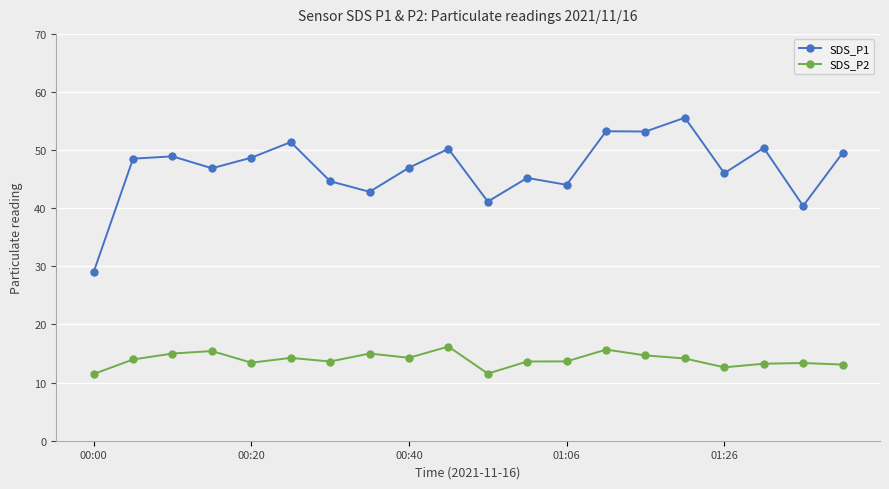

What is the value of the SDS_P2 point at the 13th from the left?

13.7